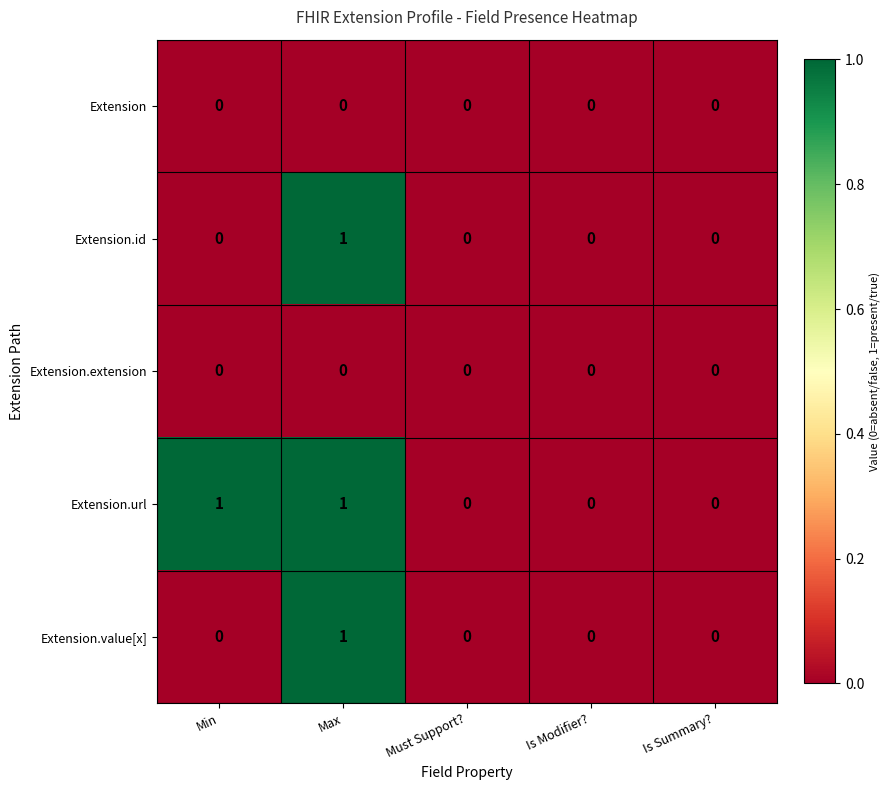

Between Min and Is Modifier?, which series saw the biggest shift?

Extension.url